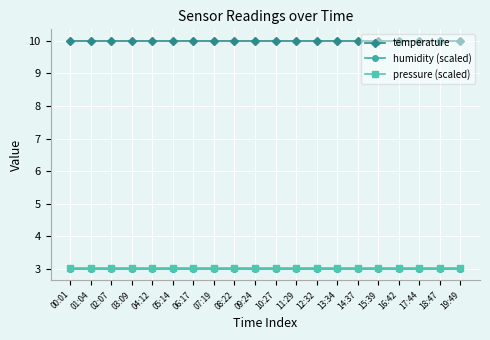

What is the sum of all temperature values?

200.0